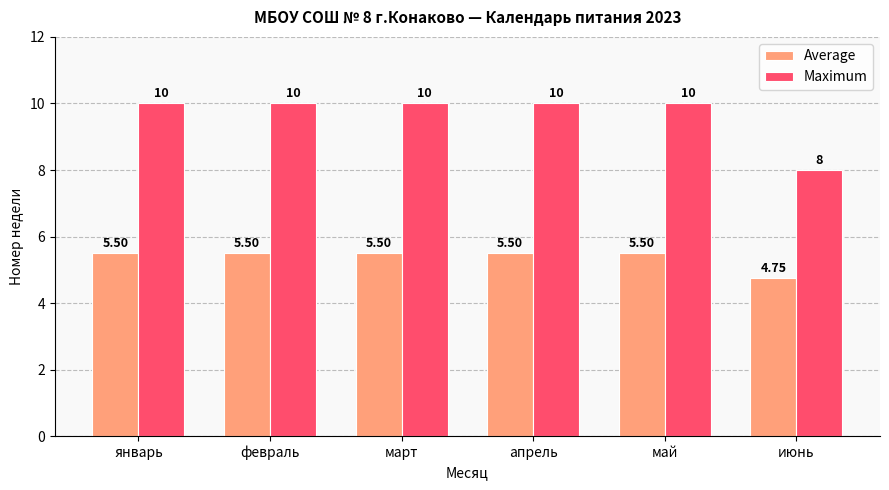

At which category does the chart reach its minimum across all series?

июнь